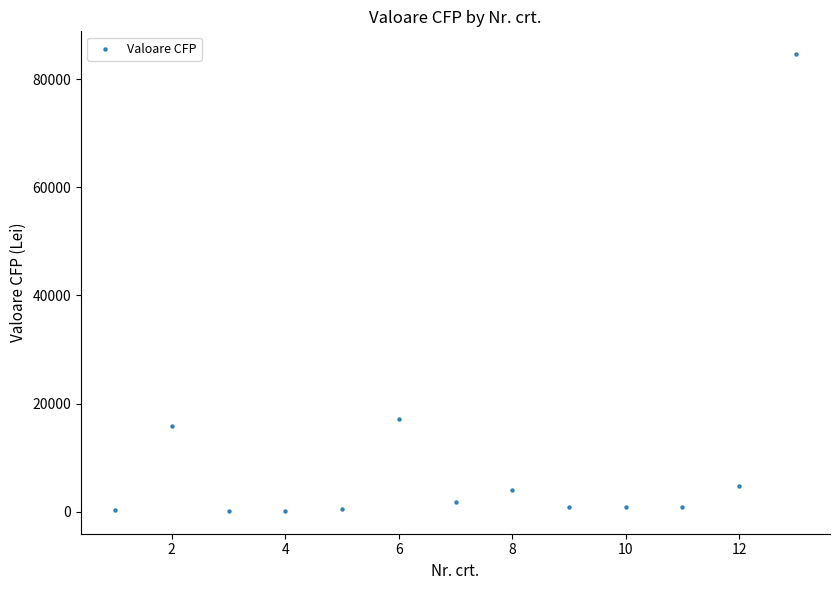

What Y value in the scatter plot is closest to 42396?

17238.6